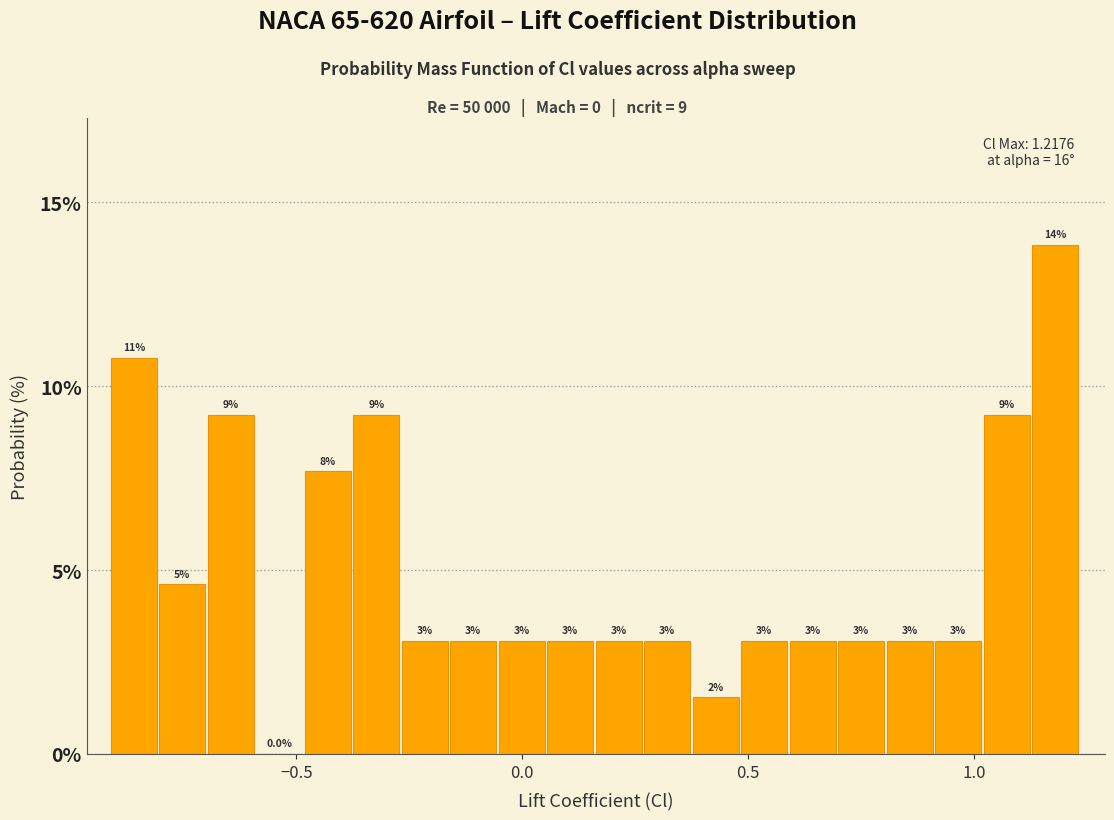

Around what value on the x-axis is the tallest bar? Give the approximate position of its centre, as read against the axis.

1.20